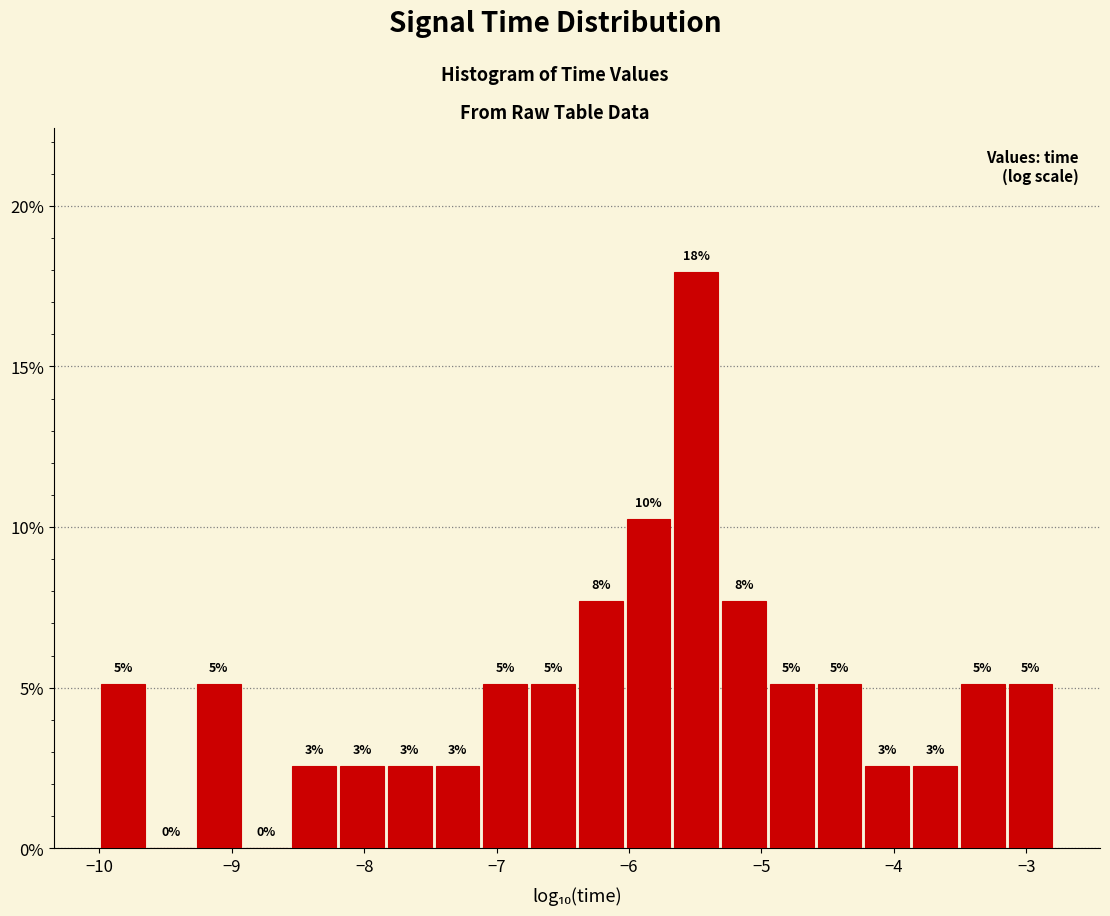

Read against the x-axis, roughly where is the centre of the tallest bar?

-5.5